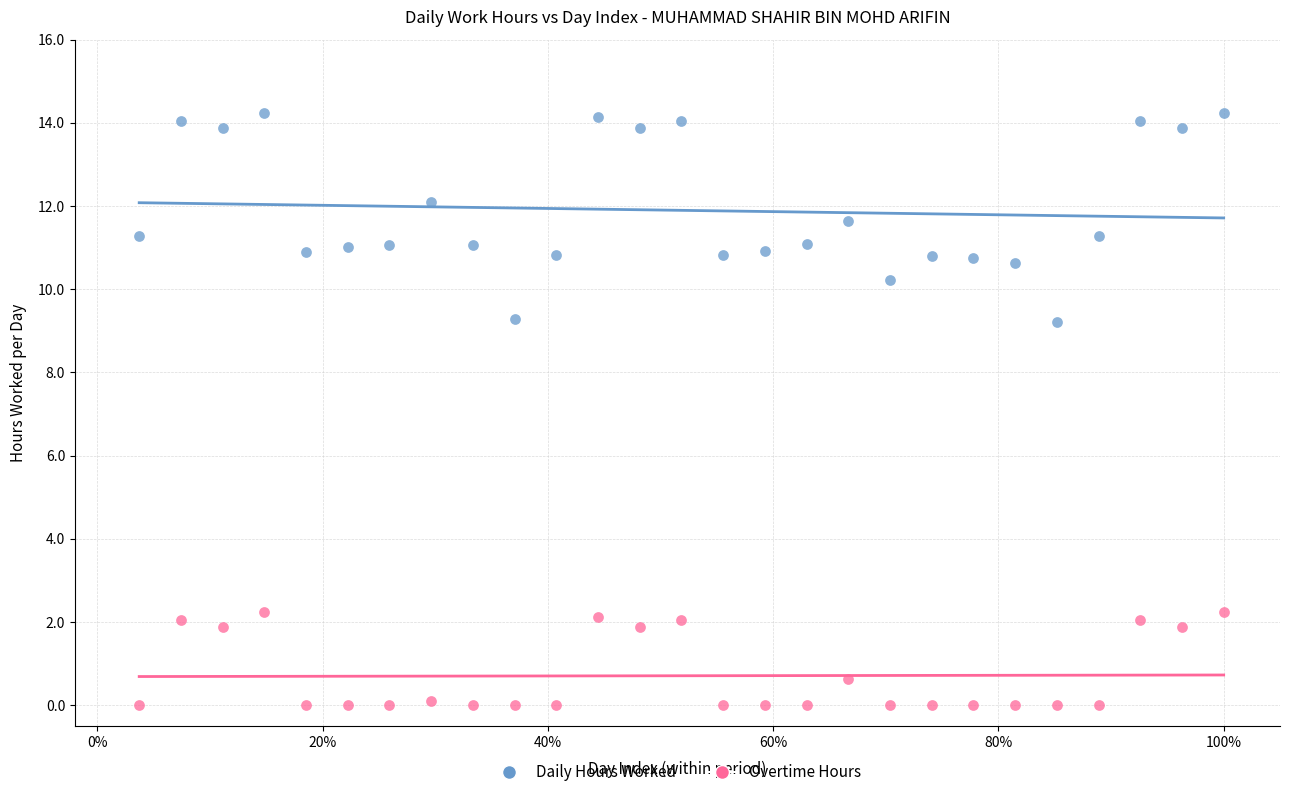

Which series has the widest spread of Y values?

Daily Hours Worked